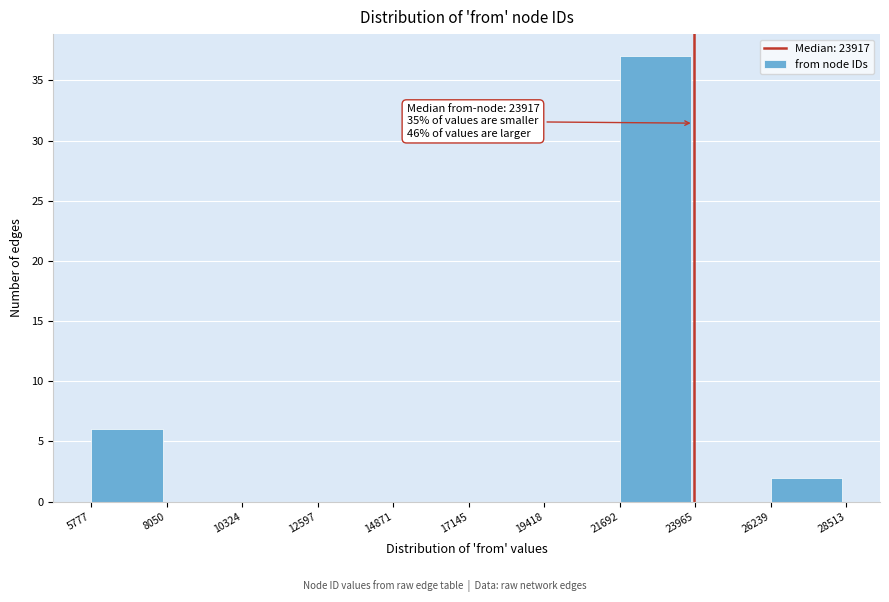

Over which range of the x-axis is the bar tallest?

21692 to 23965